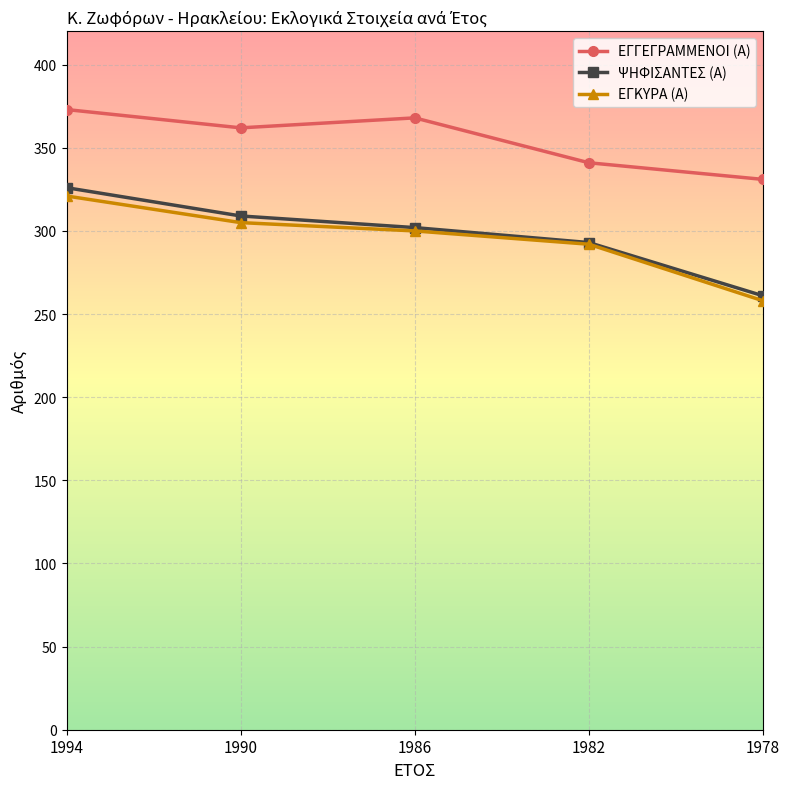

Rank the categories by ΨΗΦΙΣΑΝΤΕΣ (Α) value from highest to lowest.

1994, 1990, 1986, 1982, 1978